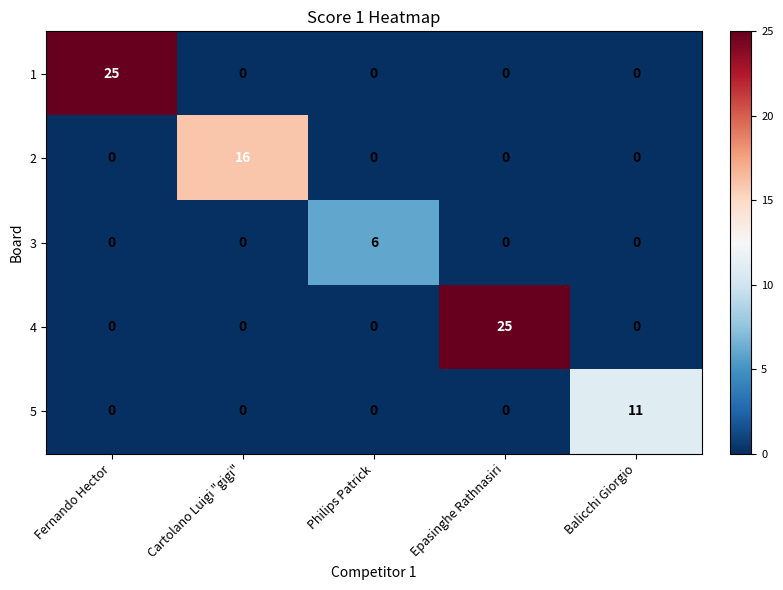

What is the sum of all 5 values?

11